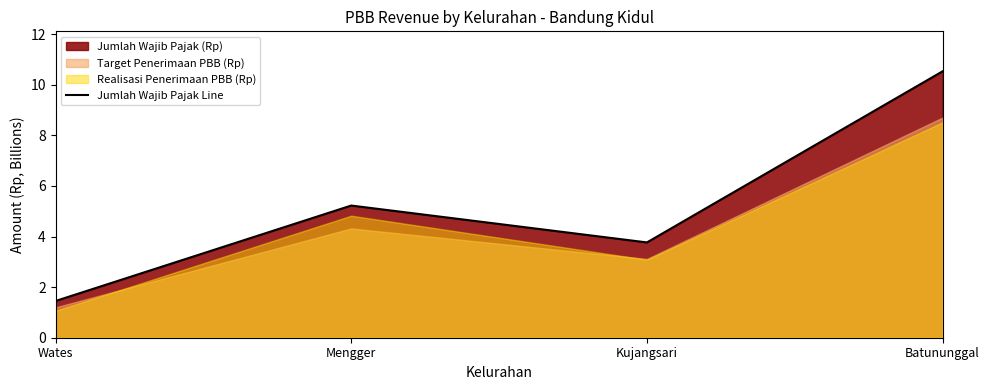

List the labels in order of value, largest first.

Batununggal, Mengger, Kujangsari, Wates